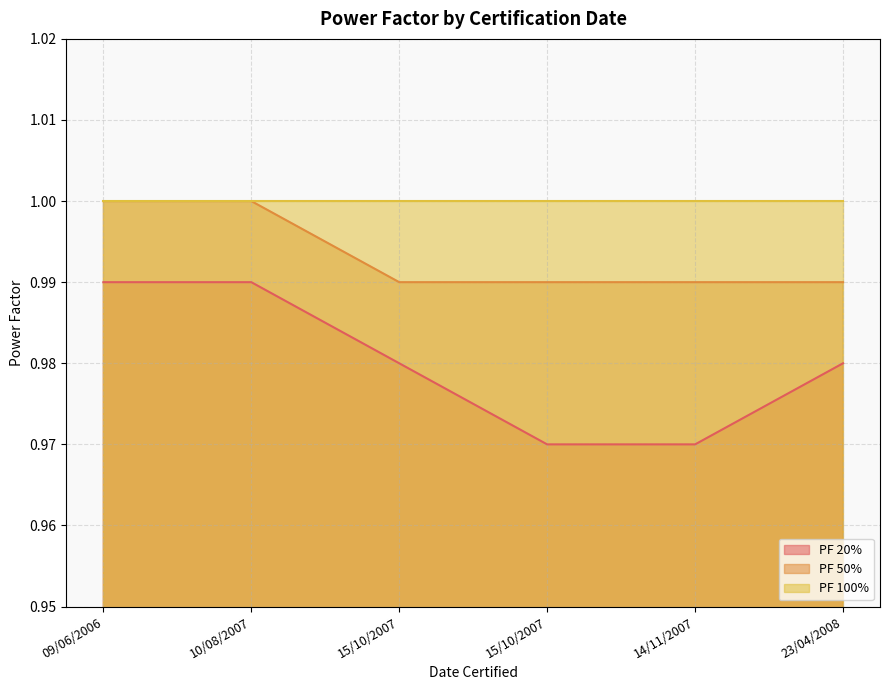

List the series in order of their peak value, lowest first.

PF 20%, PF 50%, PF 100%